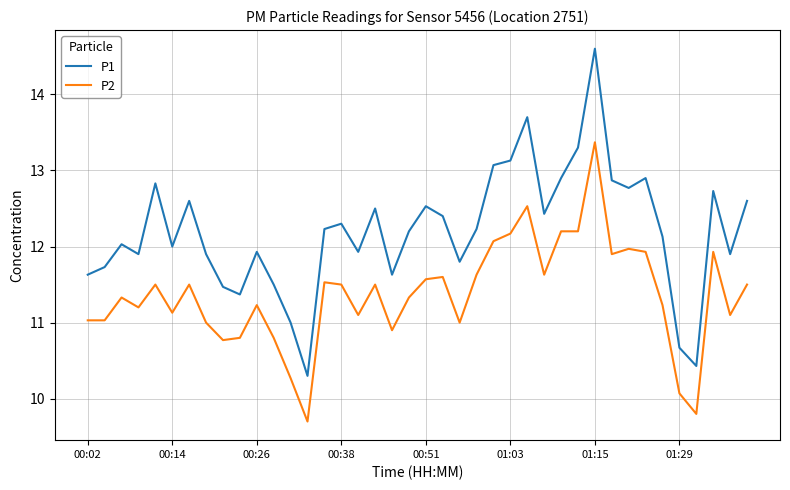

True or false: P1 and P2 cross at least once.

False